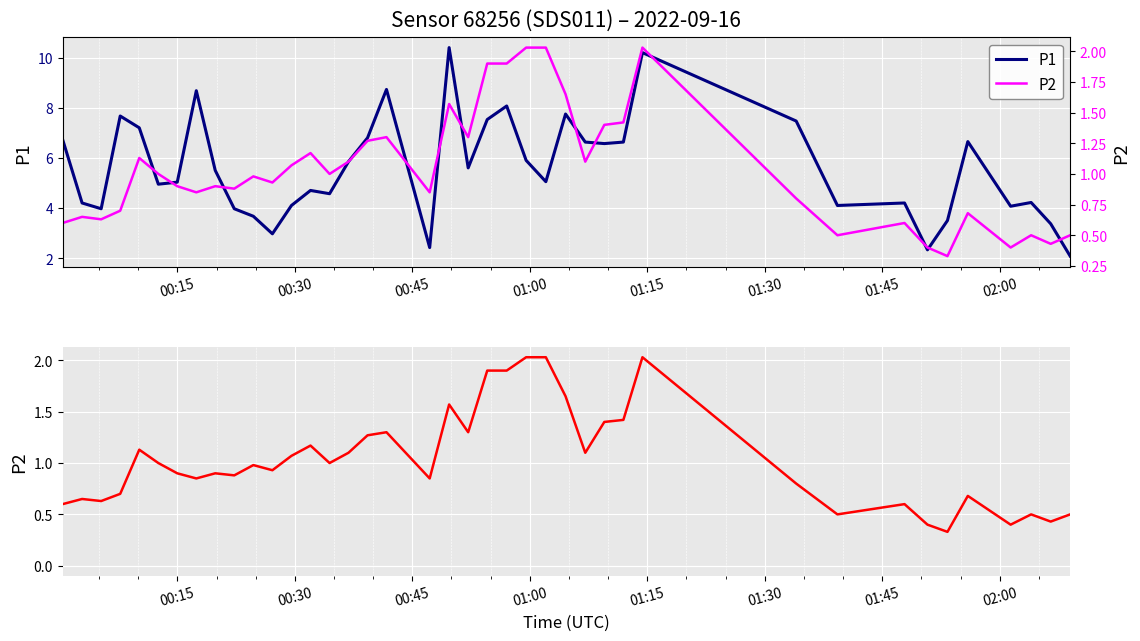

At which label is P2 closest to 1?

01:30